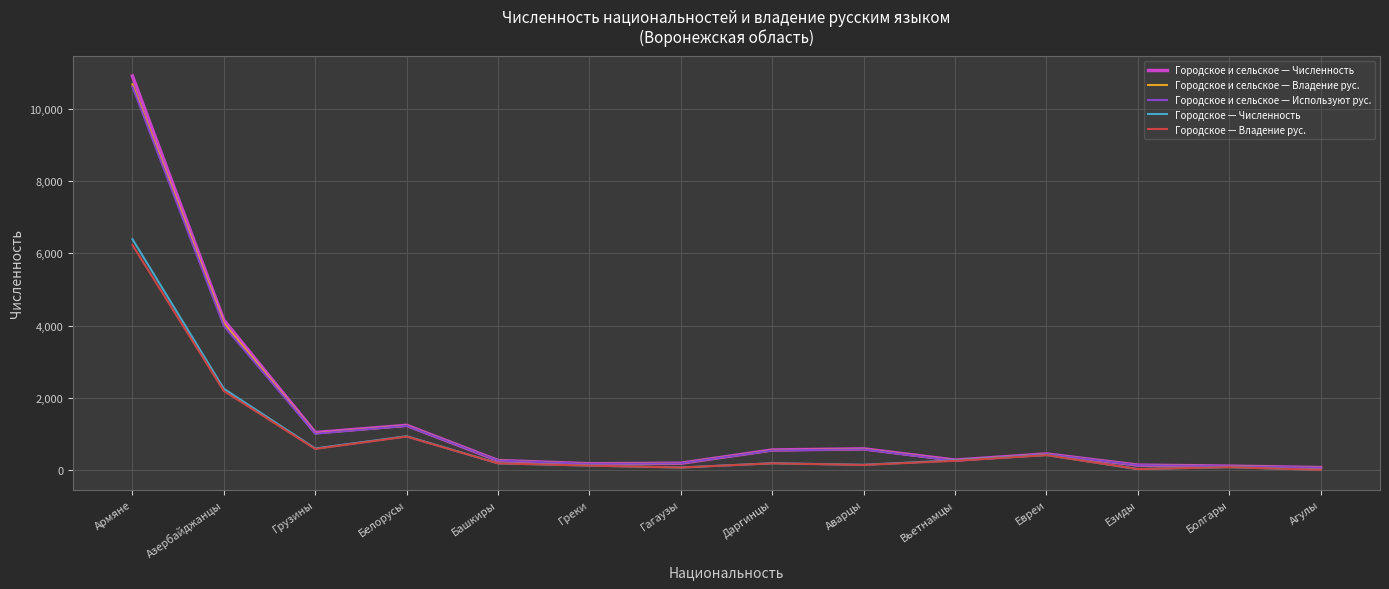

The Городское — Владение рус. series shows 3947 at Азербайджанцы. True or false?

False